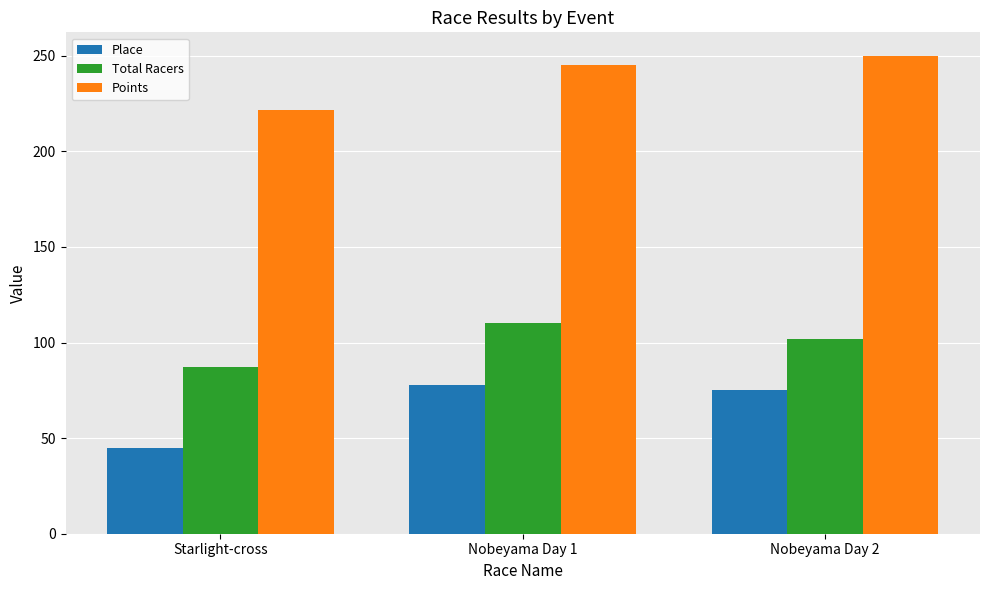

What is the maximum value for Place?

78.0